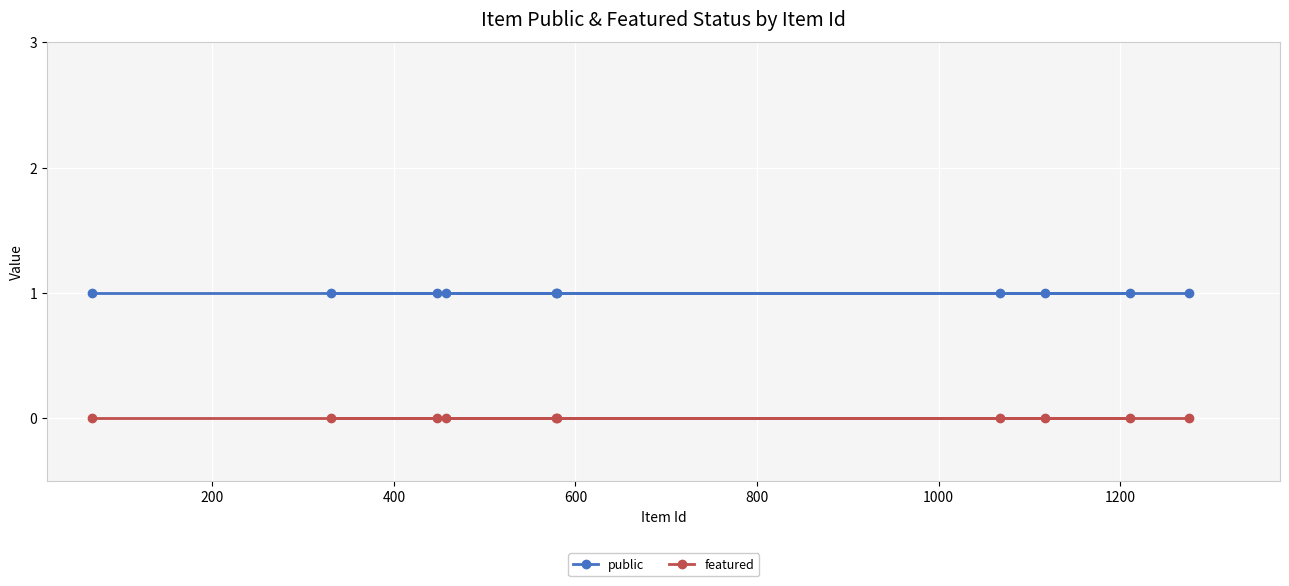

What is the sum of all public values?

10